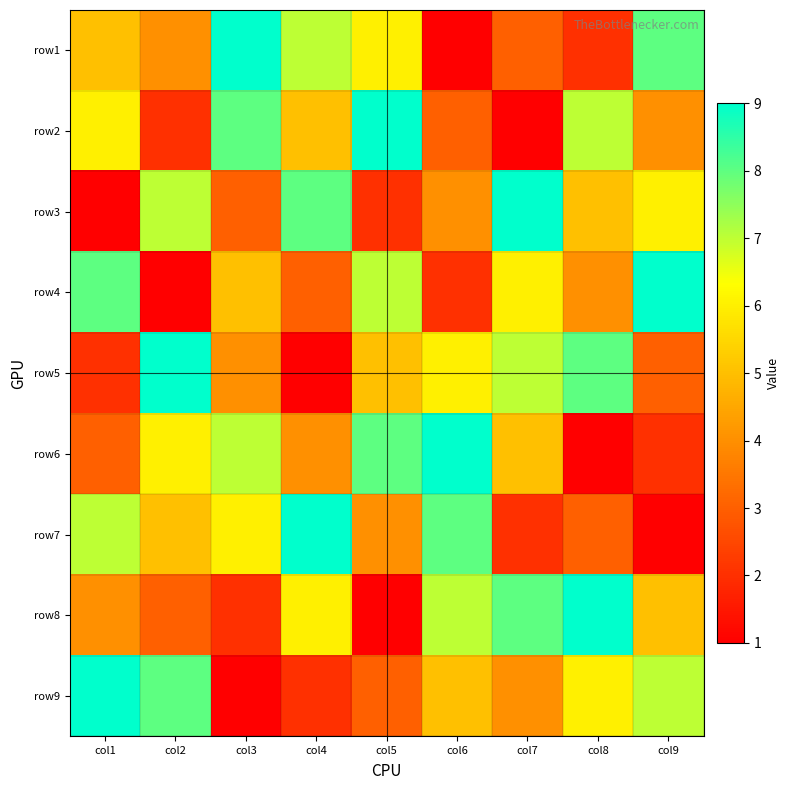

What is the greatest value displayed?

9